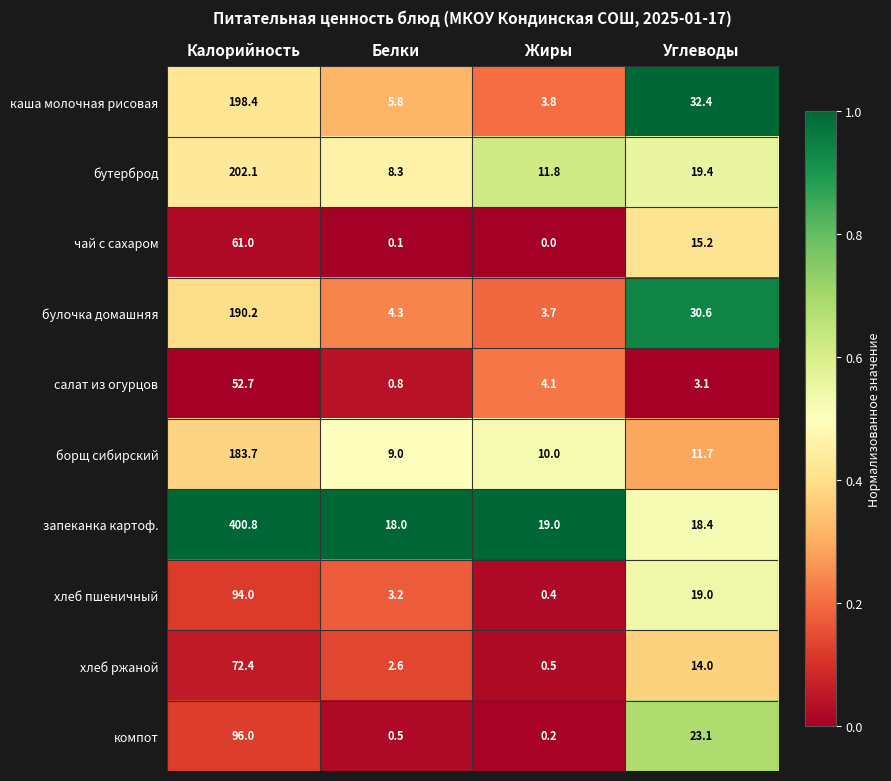

The value of чай с сахаром at Углеводы is 3.1. True or false?

False